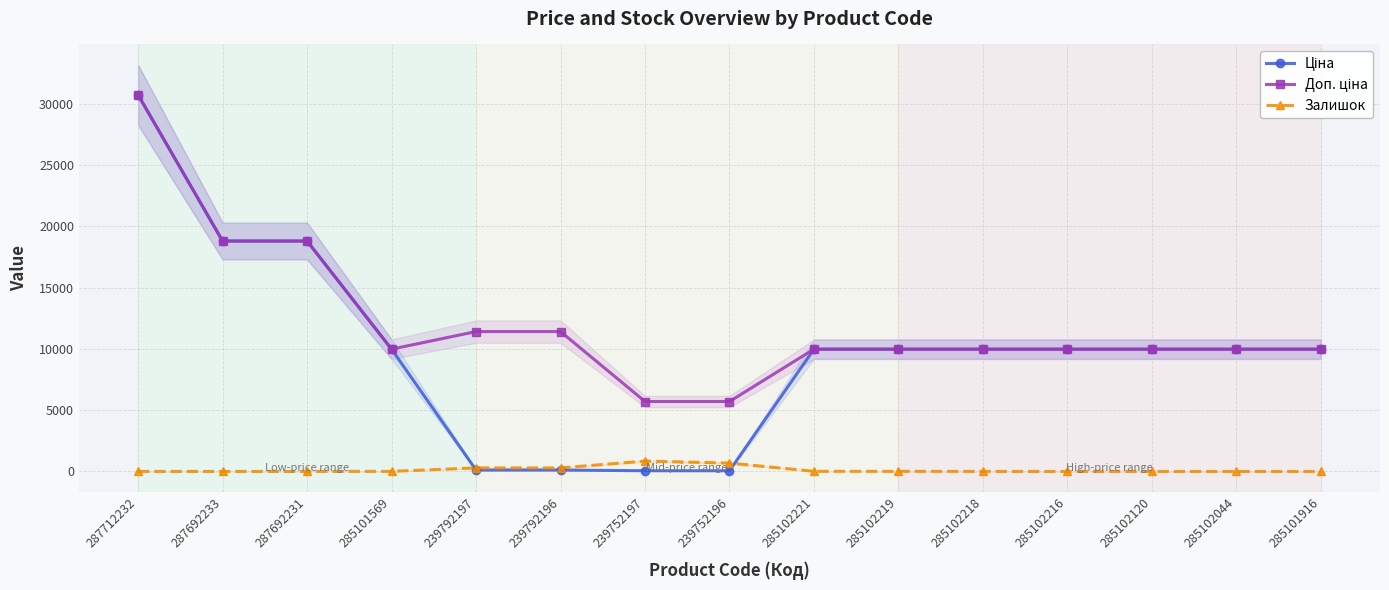

Is it true that Залишок equals 1.0 at 285102044?

True